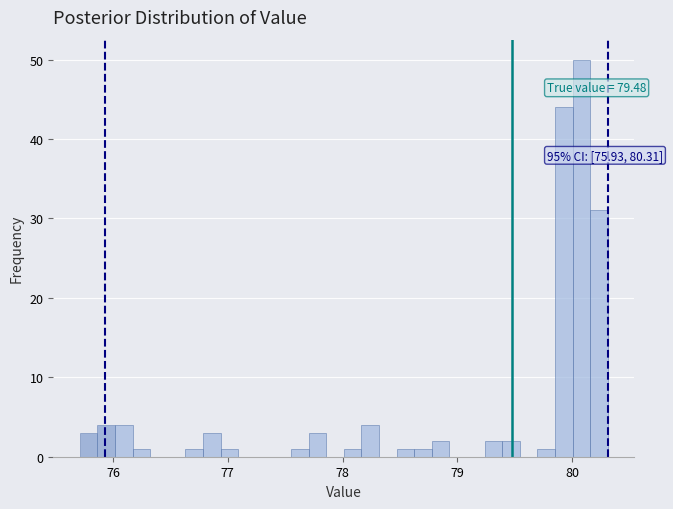

Around what value on the x-axis is the tallest bar? Give the approximate position of its centre, as read against the axis.

80.1